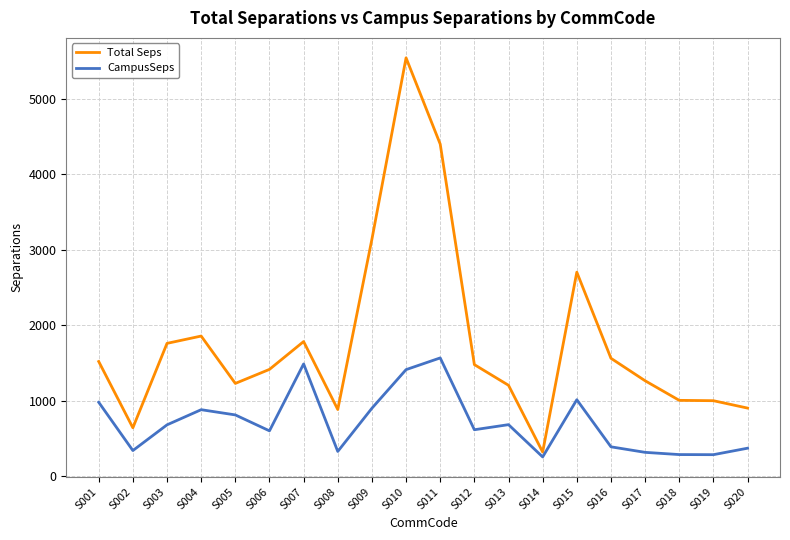

Which series has the largest total across all categories?

Total Seps